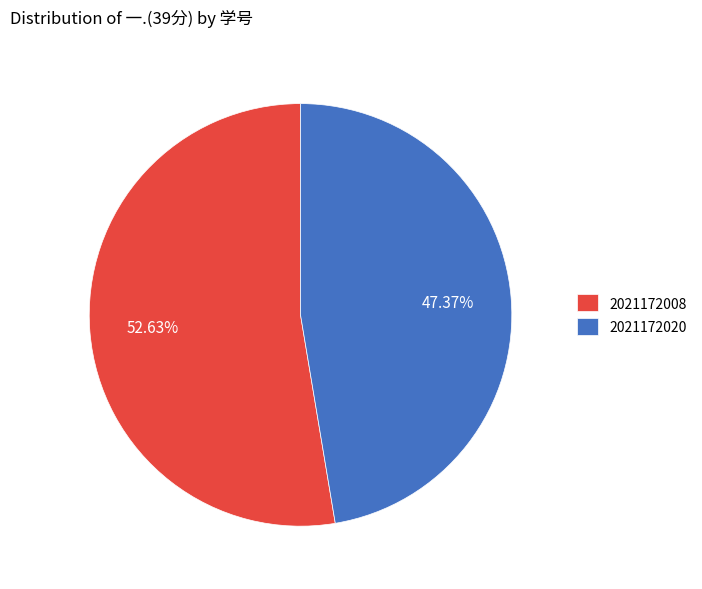

To the nearest percent, what is the difference between the largest and smallest slice percentages?

5%